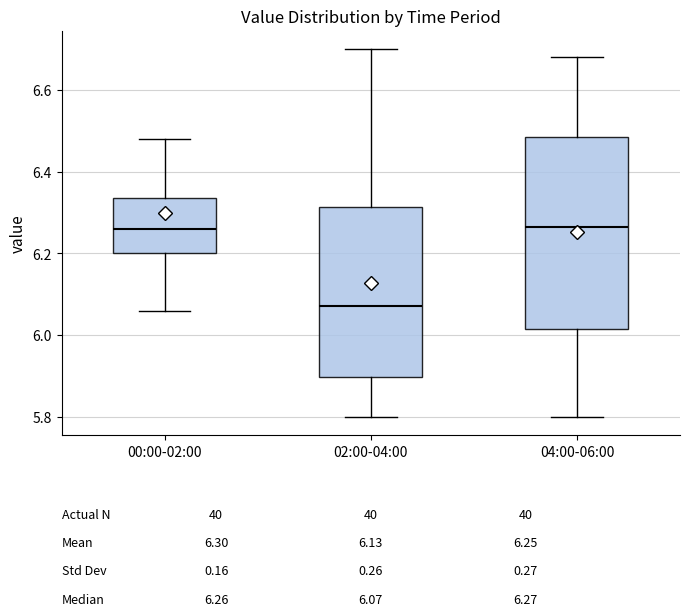

Comparing the boxes themselves (not the whiskers), which one is the tallest?

04:00-06:00